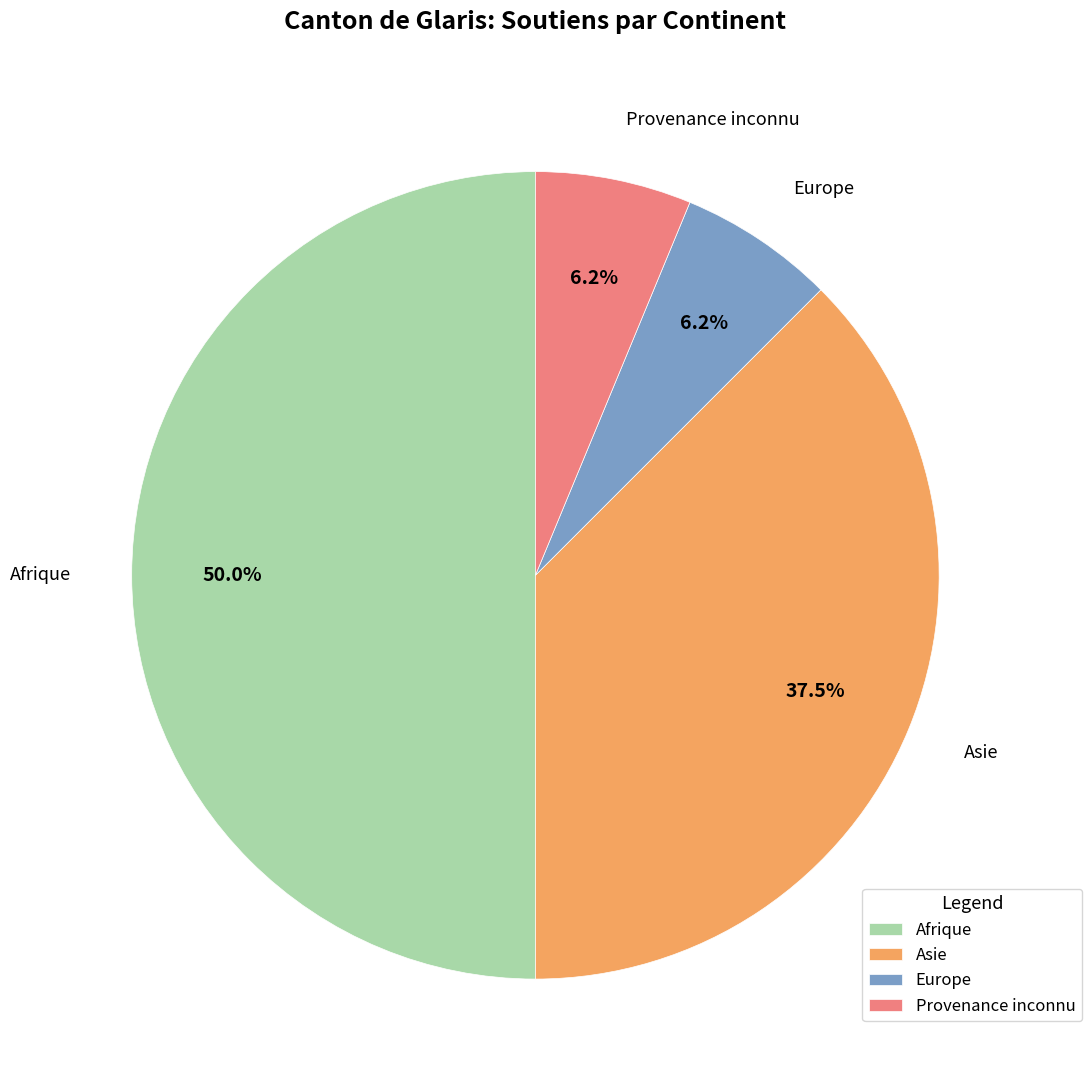

Which category has the biggest portion of the pie?

Afrique